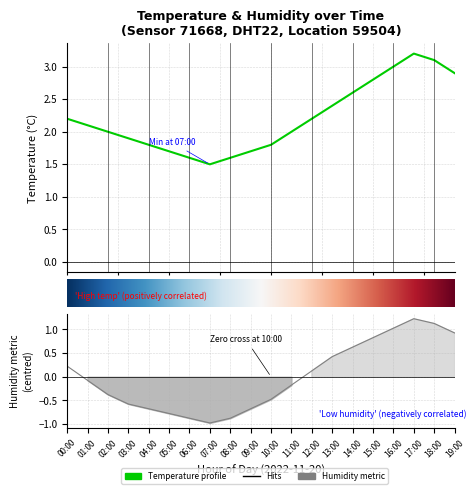

What position from the left is 12:00?

13